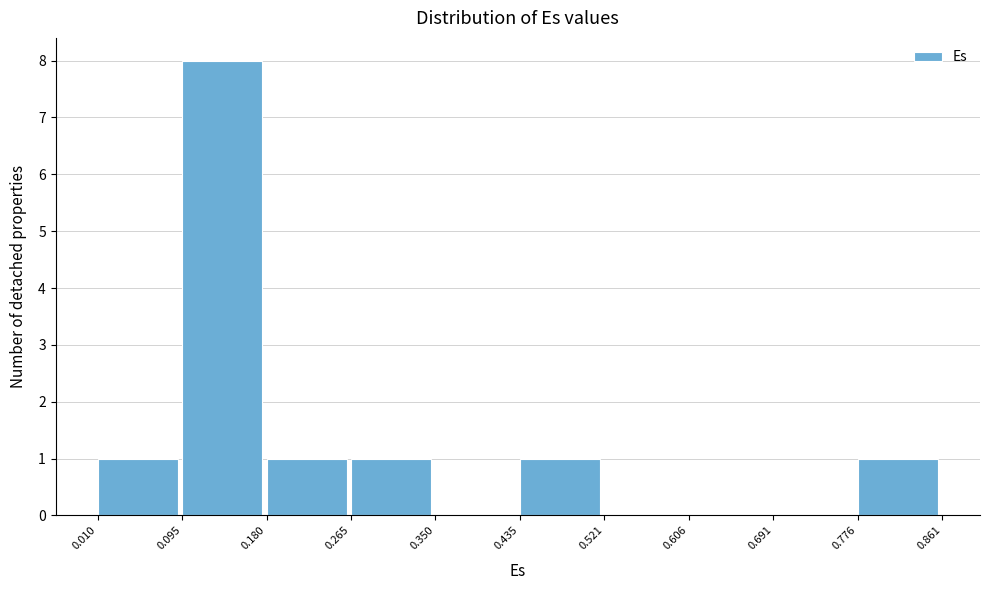

Which range on the x-axis has the tallest bar?

0.095 to 0.180